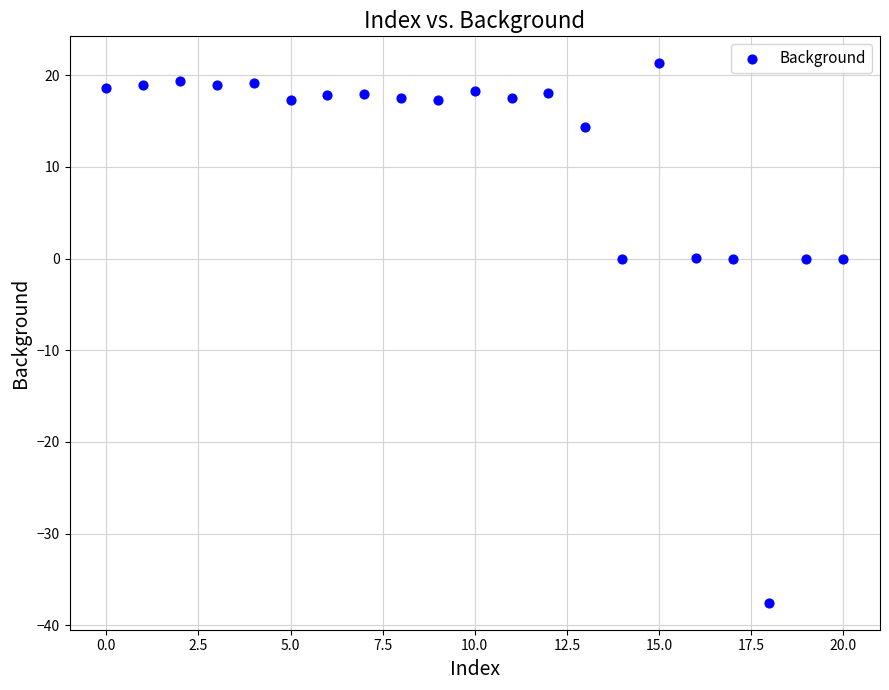

What is the range of Y values (max minus min)?

58.8